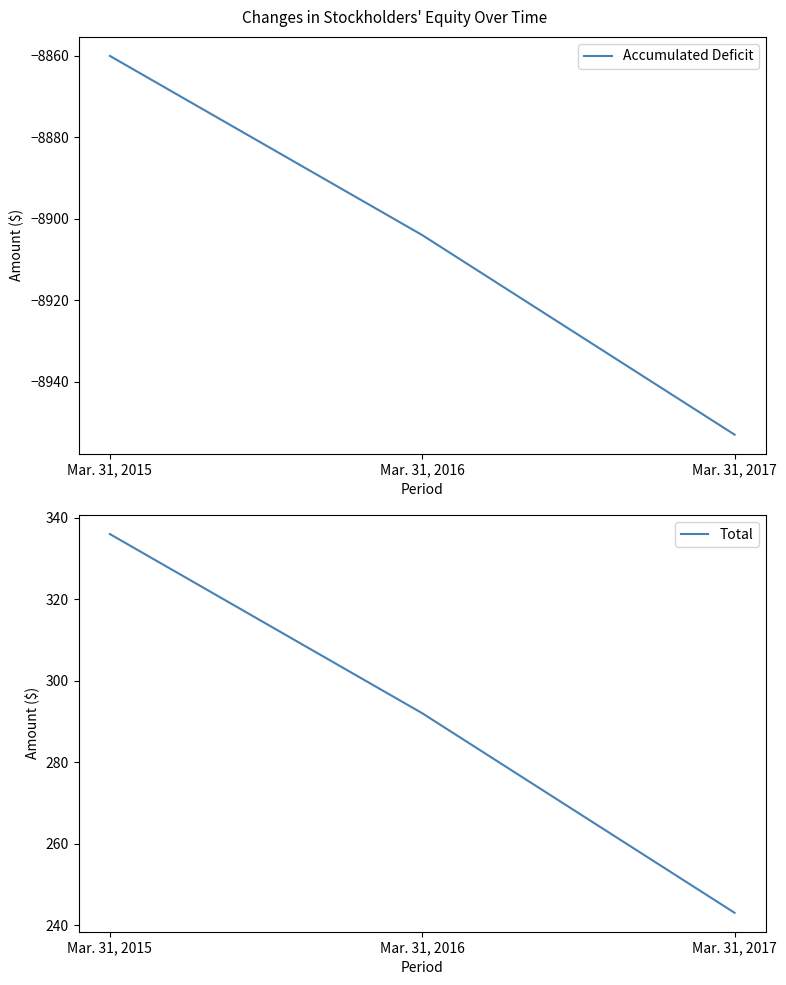

How many values in the Accumulated Deficit series exceed -8904?

1